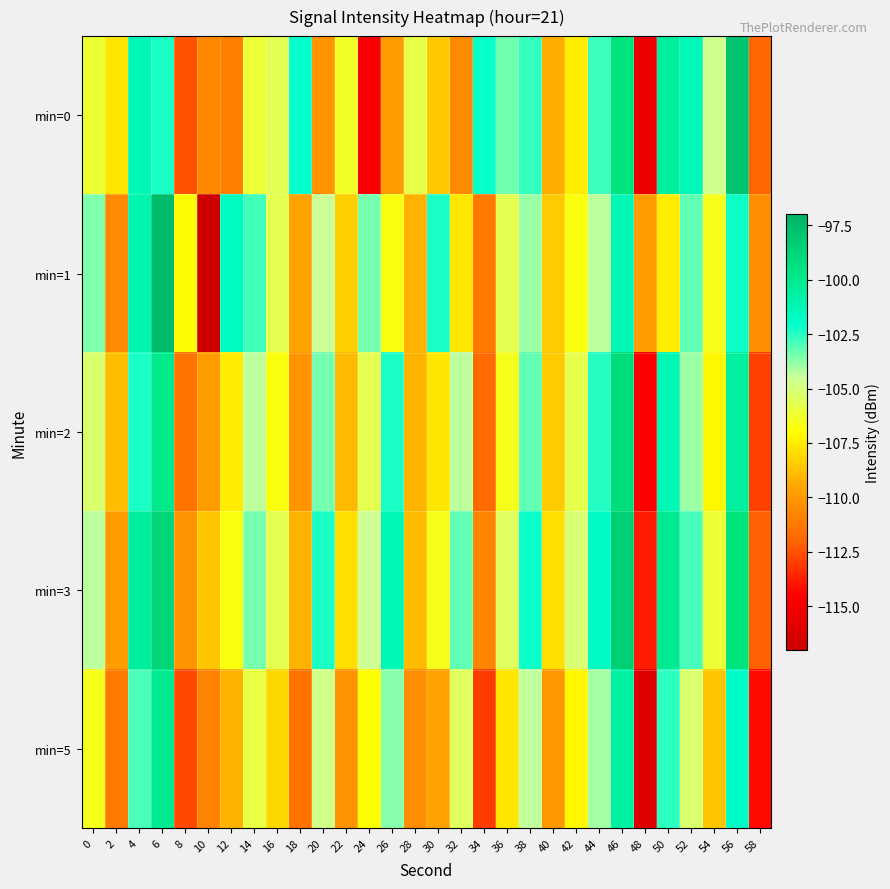

Which series has the largest total across all categories?

min=3